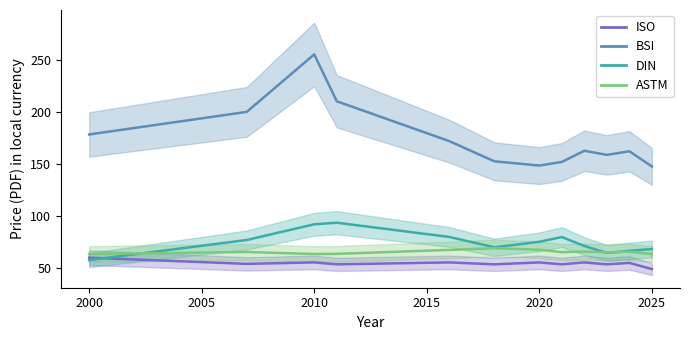

Reading left to right, transcribe all the data shown in this chart.

ISO: 59.5	53.5	54.9	53.1	54.9	53.1	54.9	53.1	54.9	53.1	54.5	48.5
BSI: 178.4	200.1	255.6	210.4	171.9	152.5	148.3	151.9	162.6	158.7	162.1	147.5
DIN: 57.1	76.6	91.7	93.2	79.5	69.5	74.8	79.4	70.8	64.1	66.1	67.8
ASTM: 63.0	65.0	63.0	63.2	67.0	68.6	67.2	64.8	65.3	64.7	65.2	63.0